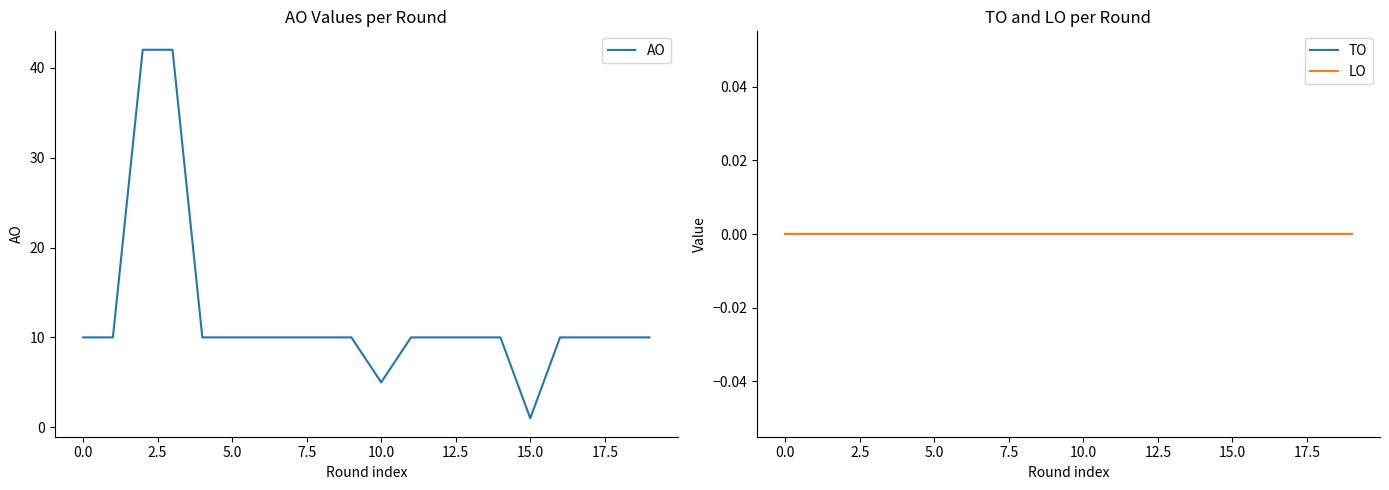

Which series has the largest range (max minus min)?

AO